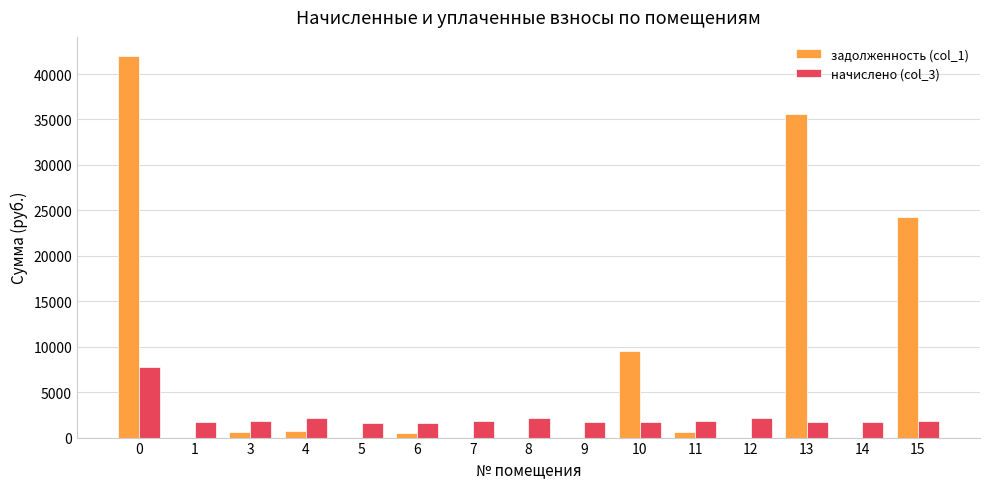

Is the value of начислено (col_3) at 12 greater than the value of задолженность (col_1) at 7?

Yes